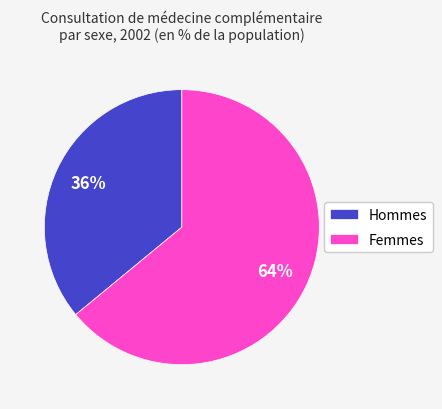

What is the ratio of the value at Femmes to the value at Hommes?

1.8